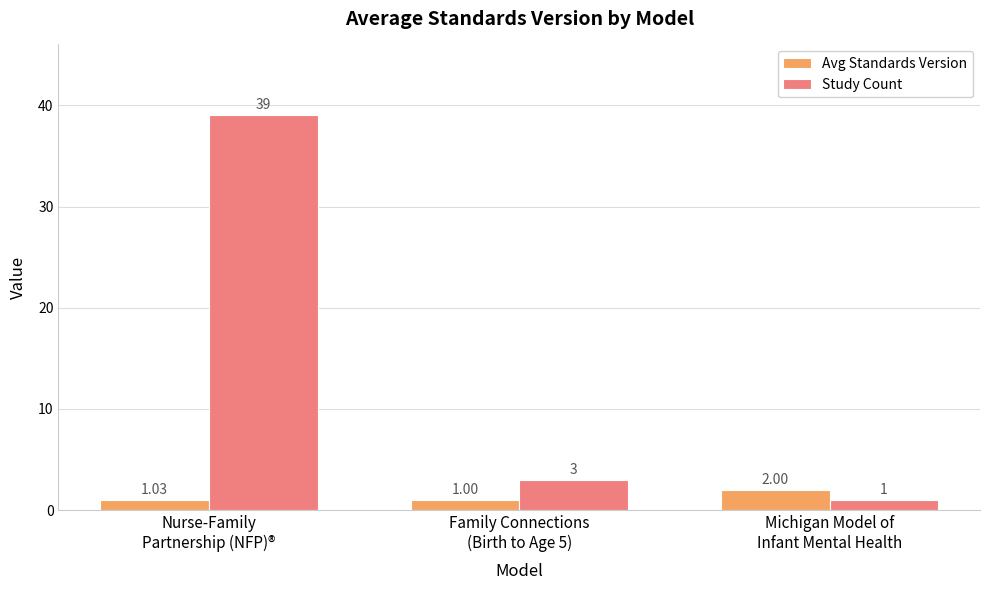

What is the lowest value of the Avg Standards Version series?

1.0